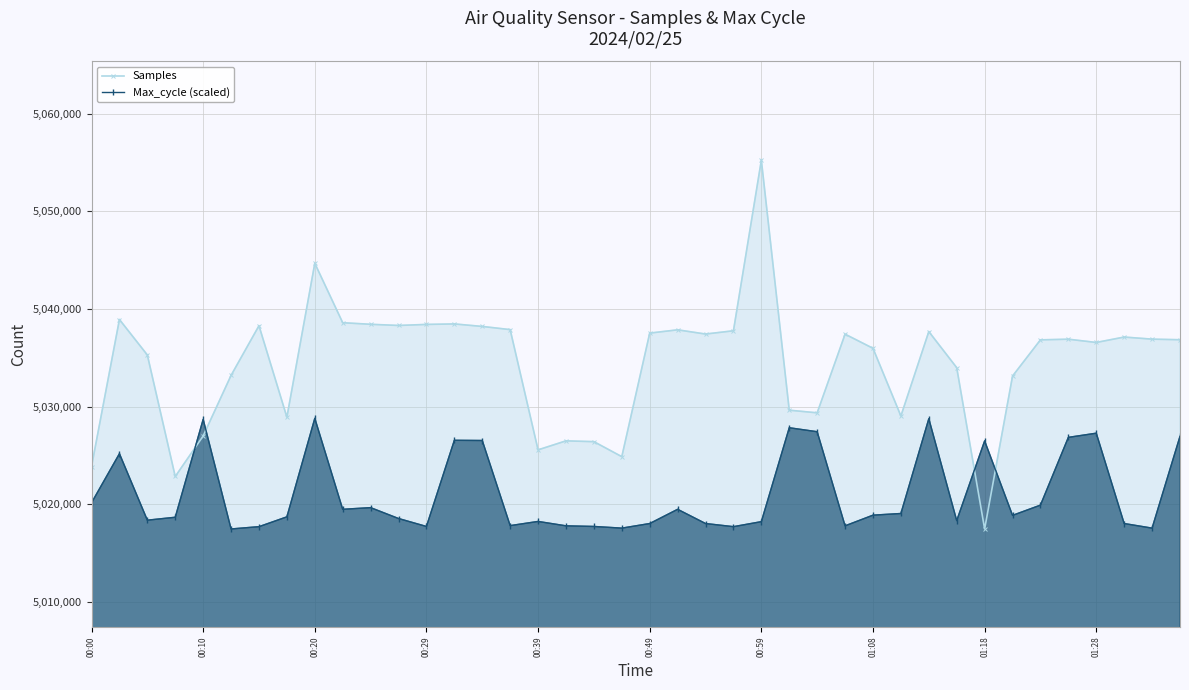

Is the value of Max_cycle (scaled) at 11 greater than the value of Samples at 15?

No